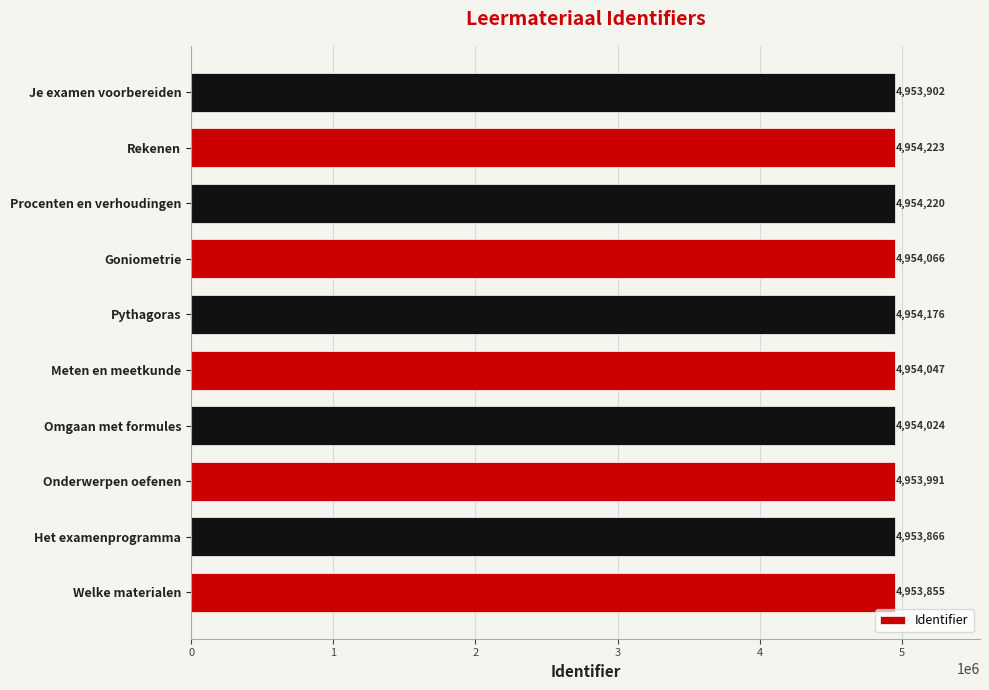

What is the difference between the maximum and second lowest values?

357